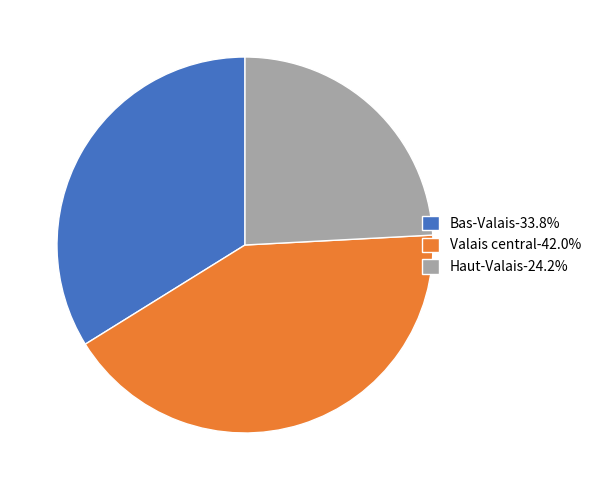

Approximately how many times larger is the value at Bas-Valais compared to Haut-Valais?

1.4